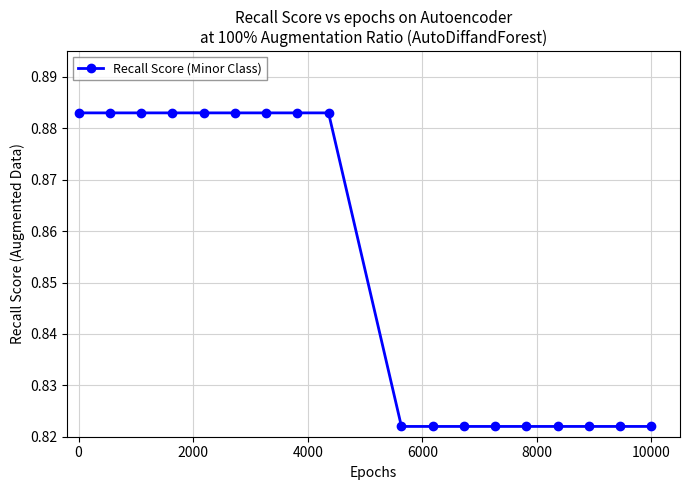

What is the sum of all values?

15.3